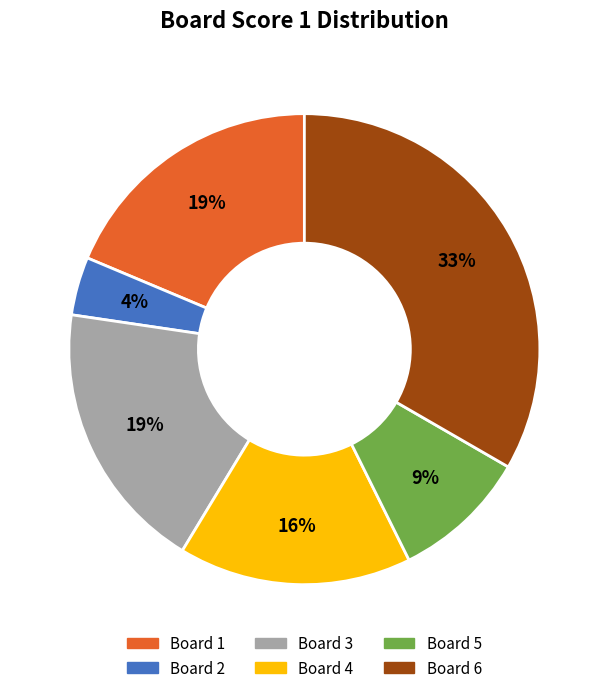

How many segments does this pie chart have?

6